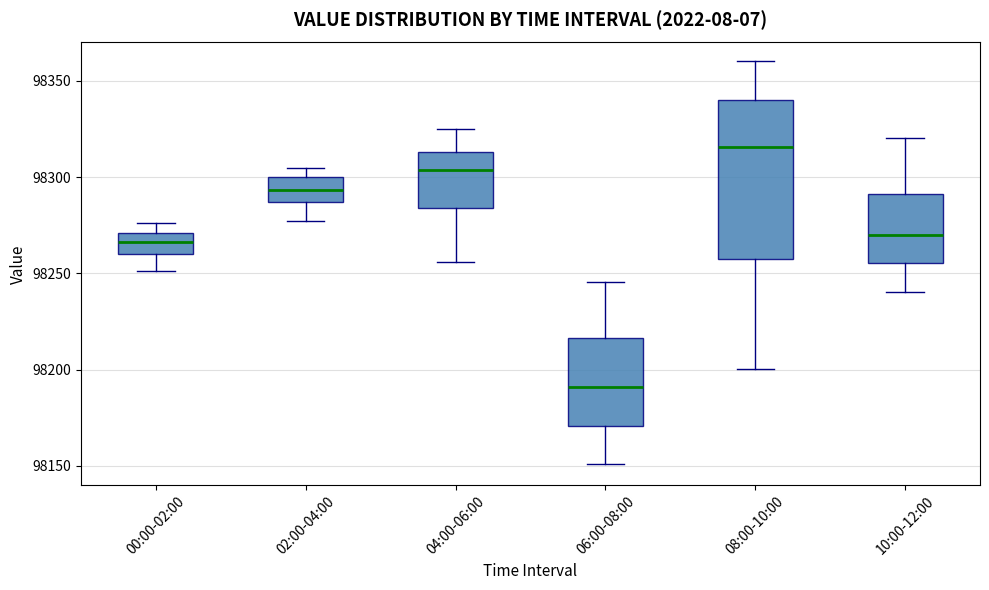

Which box is the tallest, from its lower edge to its upper edge?

08:00-10:00